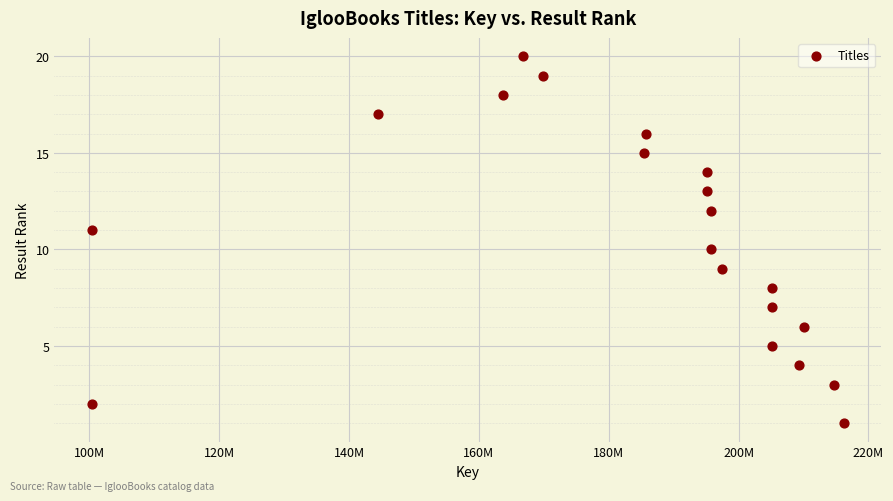

What is the range of X values (max minus min)?

115809031